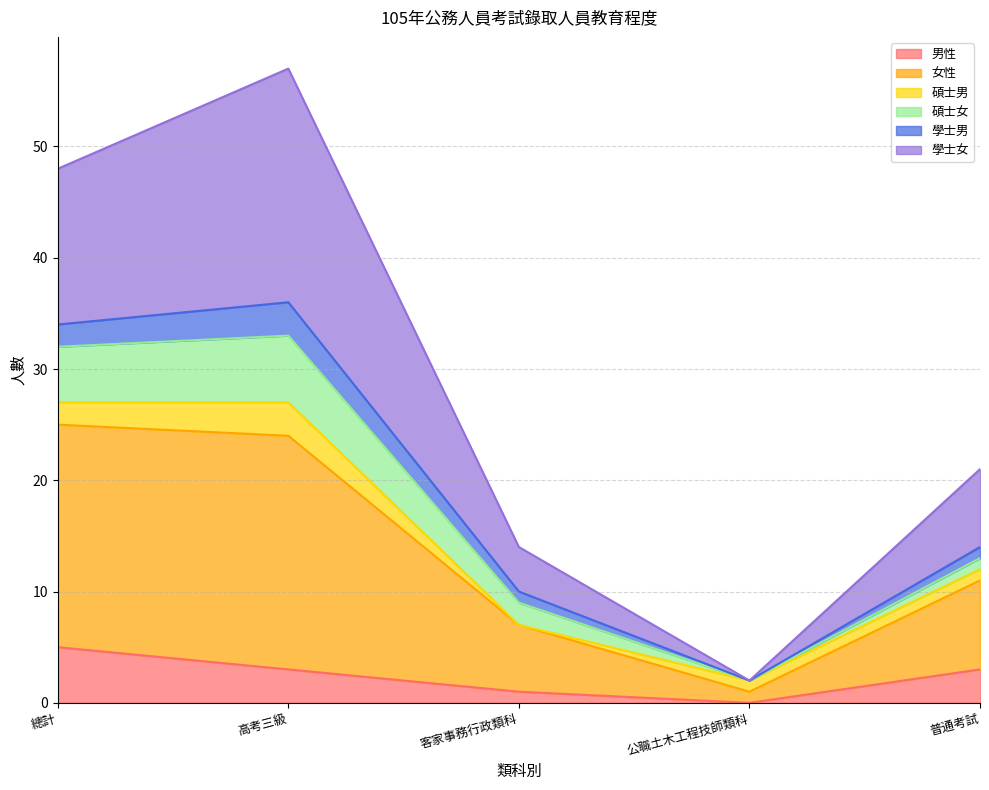

Which series has the largest range (max minus min)?

學士女